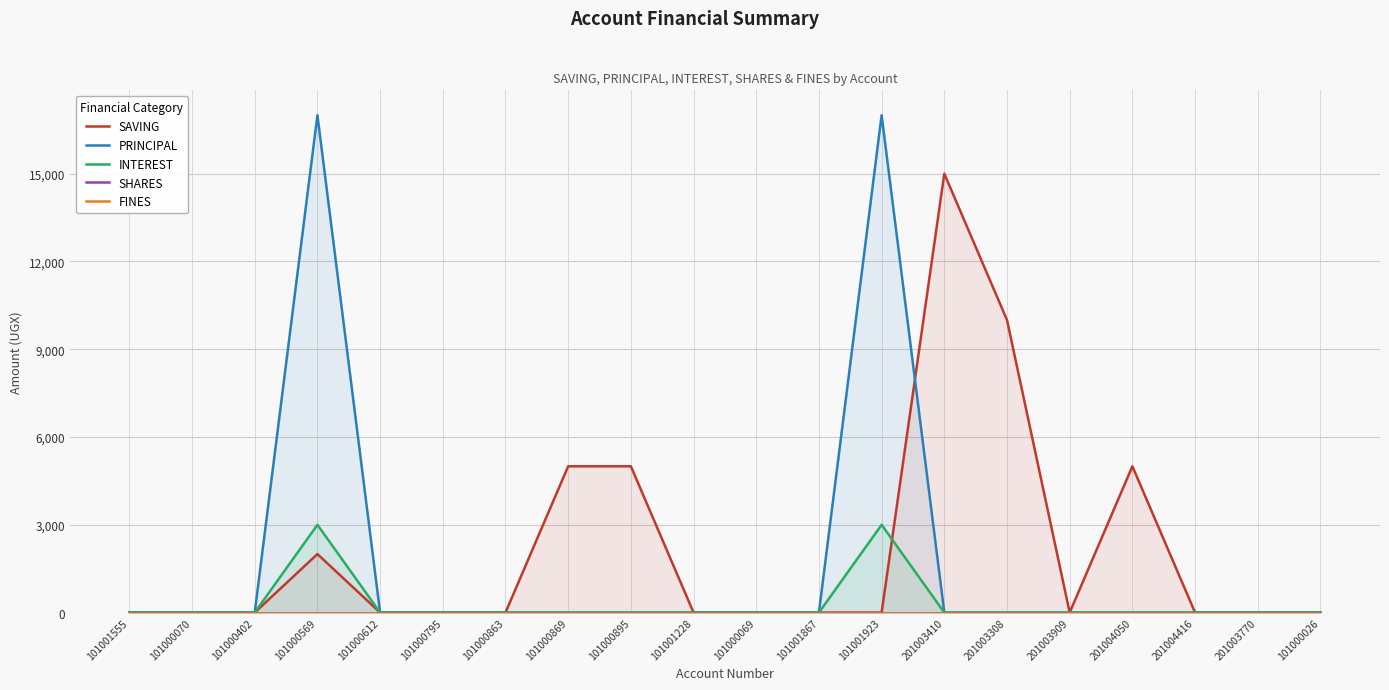

What is the difference between the maximum and minimum values in the PRINCIPAL series?

17000